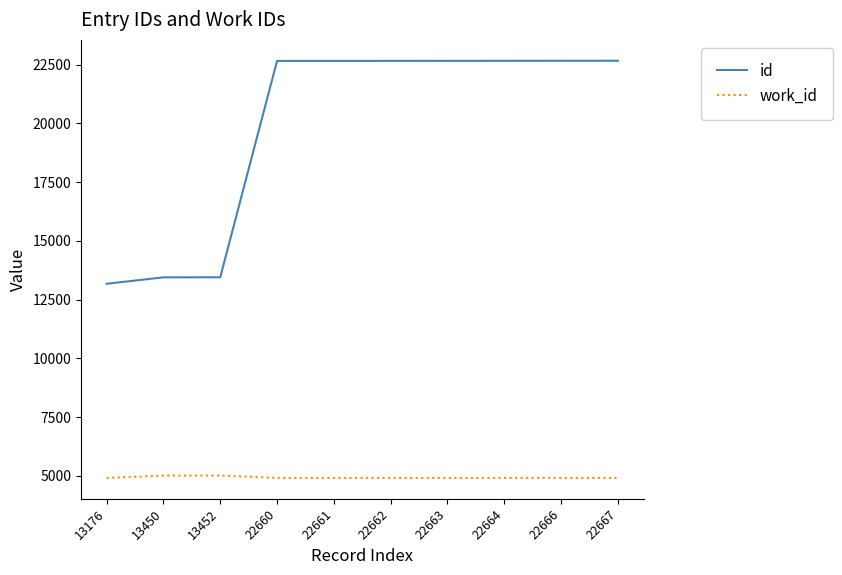

What is the total value across all series at 13450?

18464